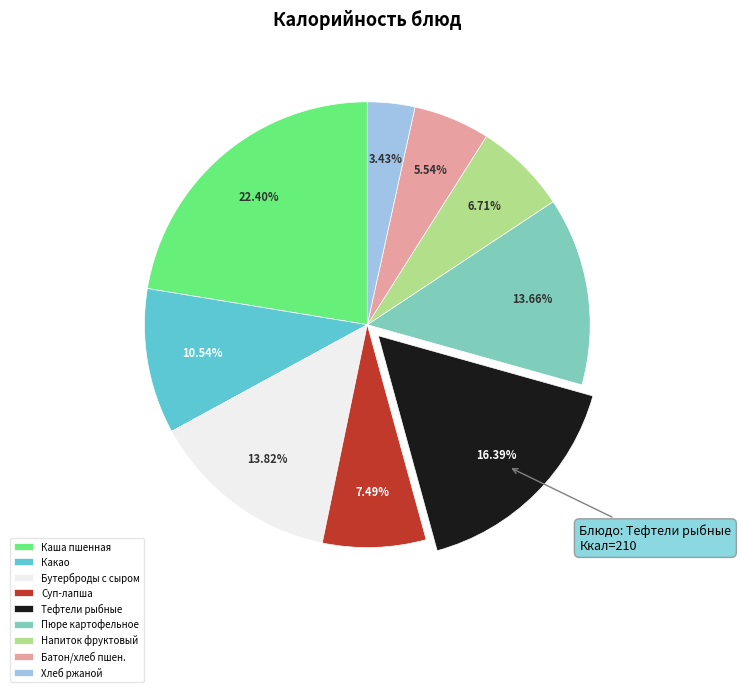

How many segments does this pie chart have?

9